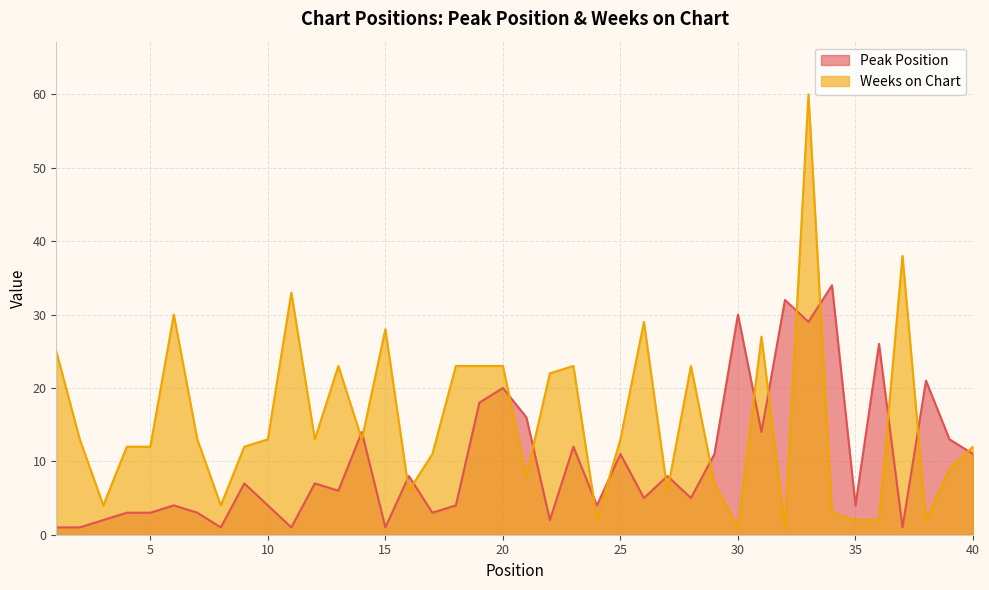

List the series in order of their peak value, highest first.

Weeks on Chart, Peak Position